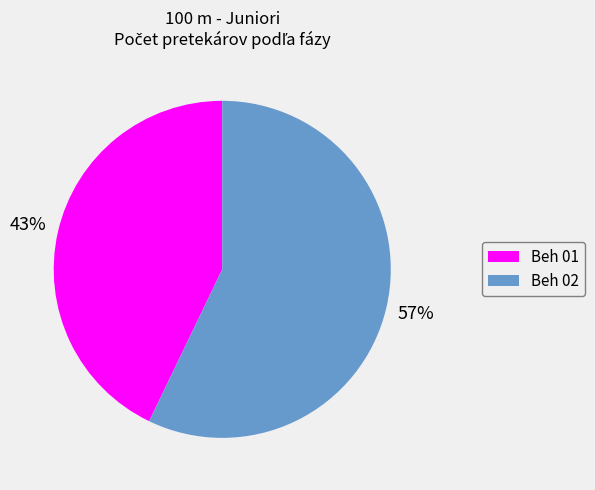

True or false: Beh 01 accounts for 35% of the total.

False